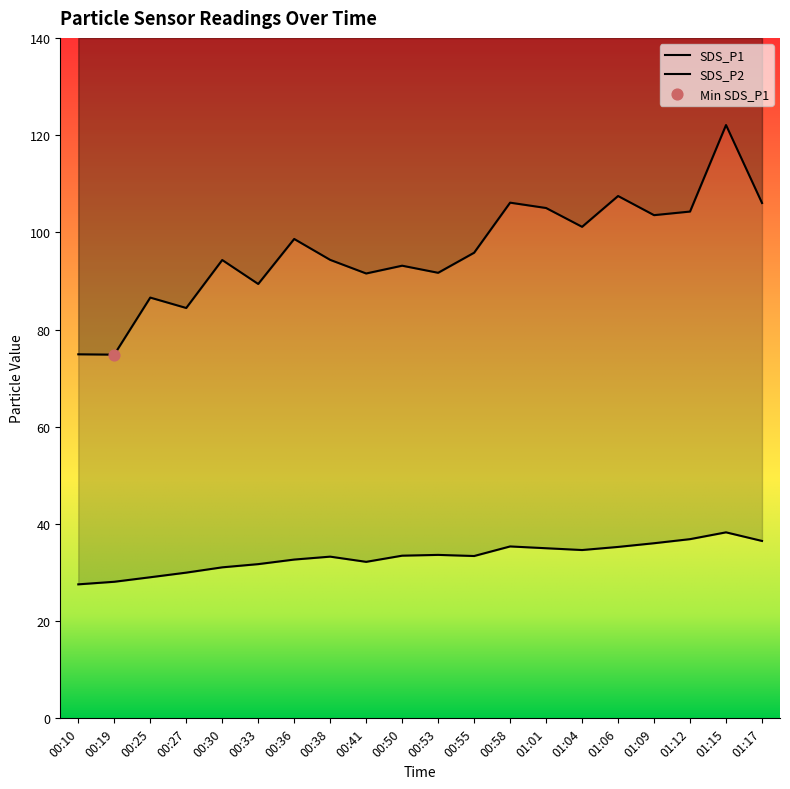

Is the value of SDS_P2 at 00:38 greater than the value of SDS_P1 at 00:41?

No